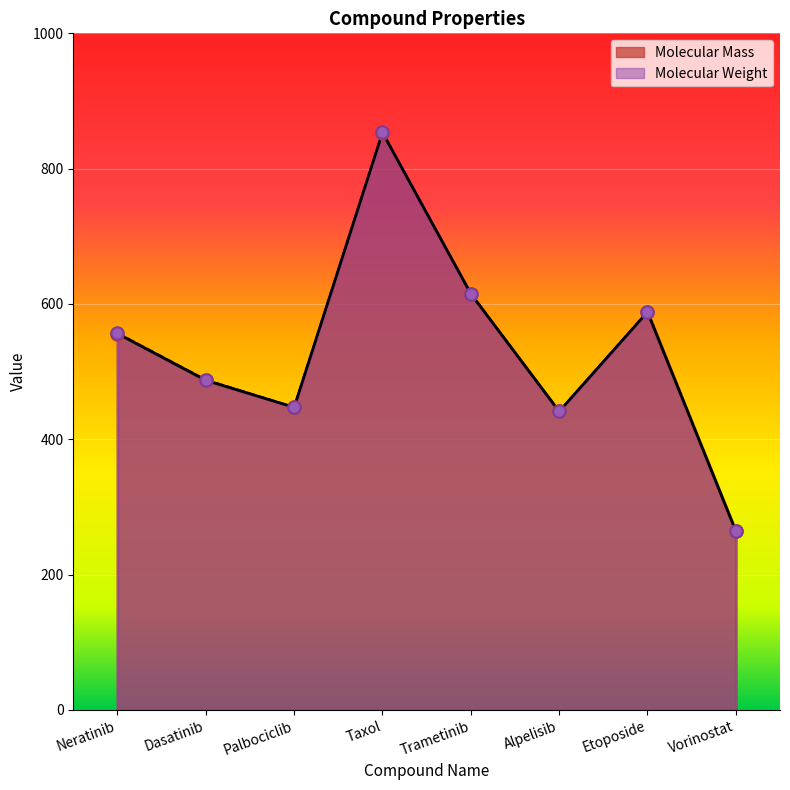

At how many categories does at least one series exceed 333?

7